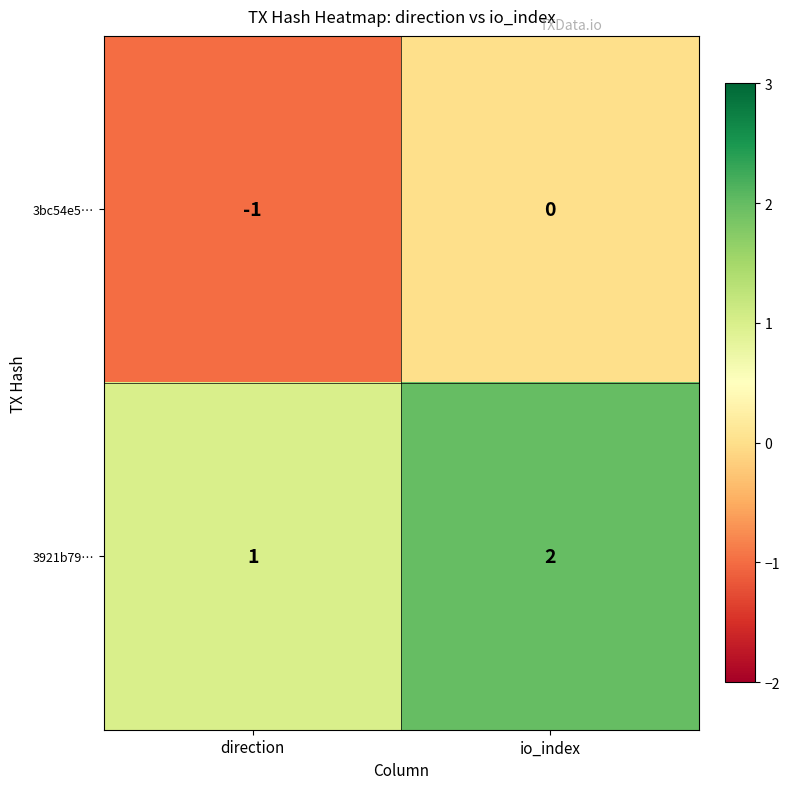

Is it true that 3bc54e5… equals -1 at direction?

True